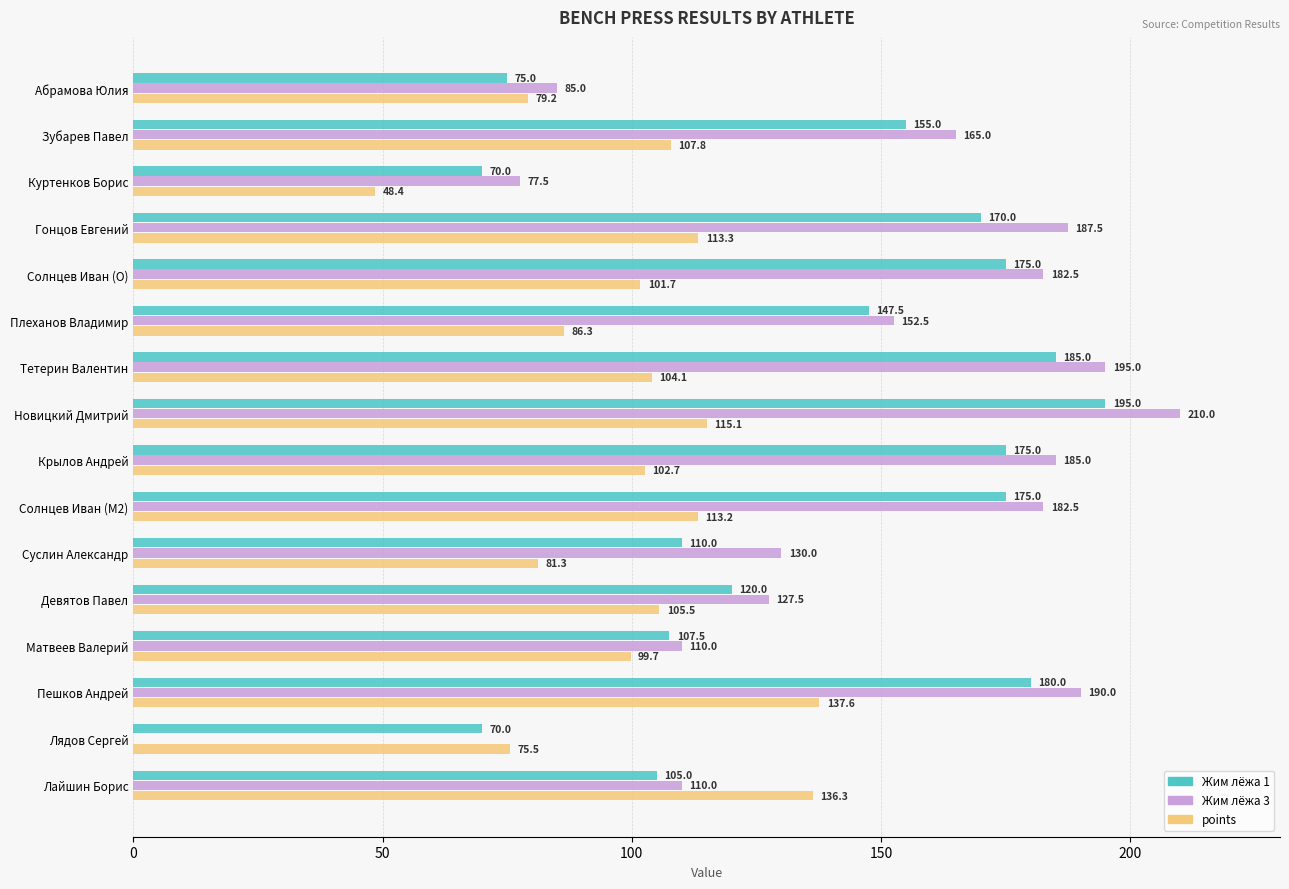

At which label is points closest to 93?

Плеханов Владимир